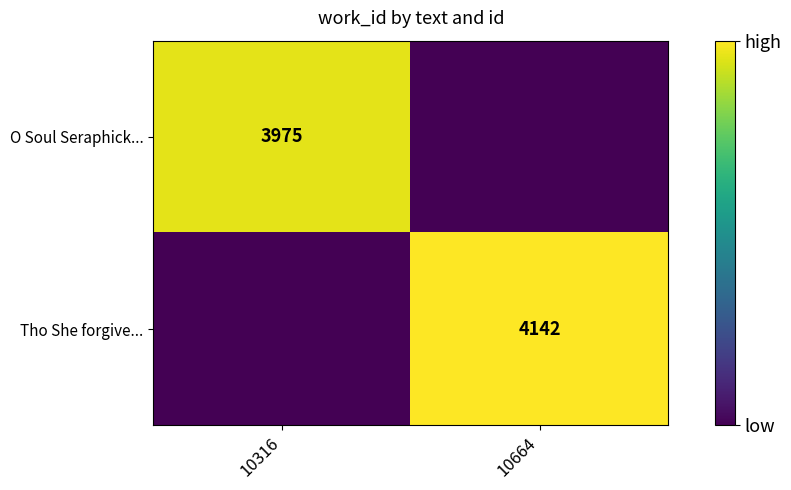

The Tho She forgive... series shows 4142 at 10664. True or false?

True